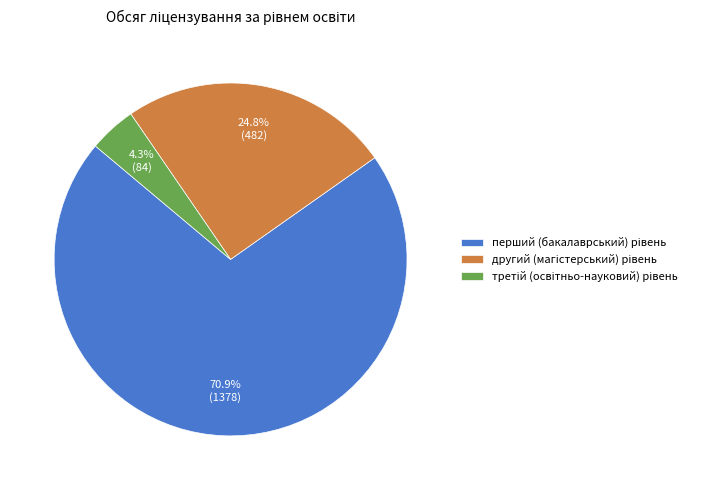

Does any single category account for the majority?

Yes